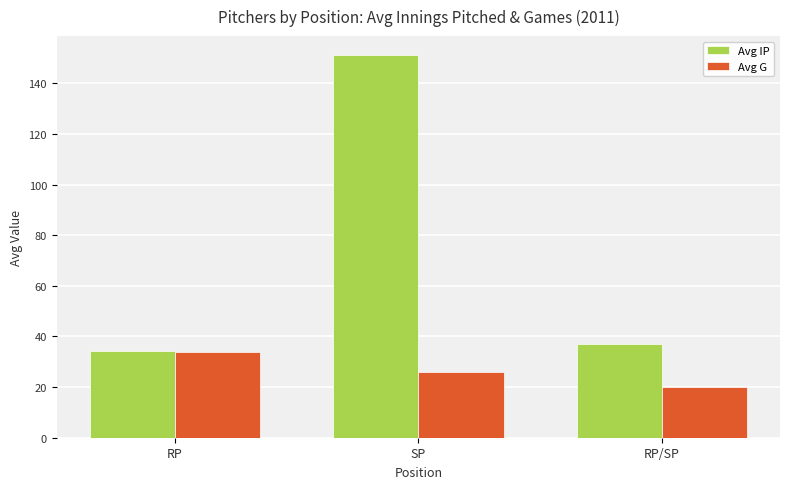

What is the minimum value shown in the chart?

20.0